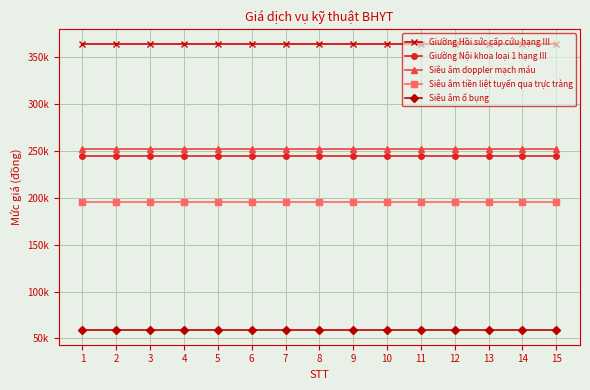

What are all the series names shown in the legend?

Giường Hồi sức cấp cứu hạng III, Giường Nội khoa loại 1 hạng III, Siêu âm doppler mạch máu, Siêu âm tiền liệt tuyến qua trực tràng, Siêu âm ổ bụng